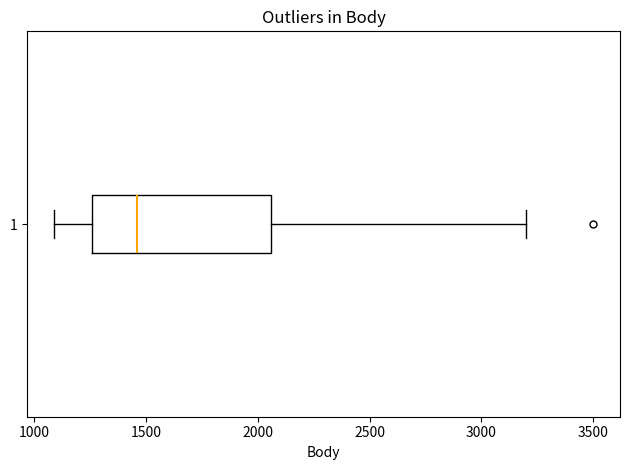

Transcribe this box plot: give where the median line is, the range the box spans, and where the two whiskers end, as read against the x-axis. The values are not printed on the chart, so give them approximately, as read against the axis.

median 1450, box 1250 to 2050, whiskers 1100 to 3200